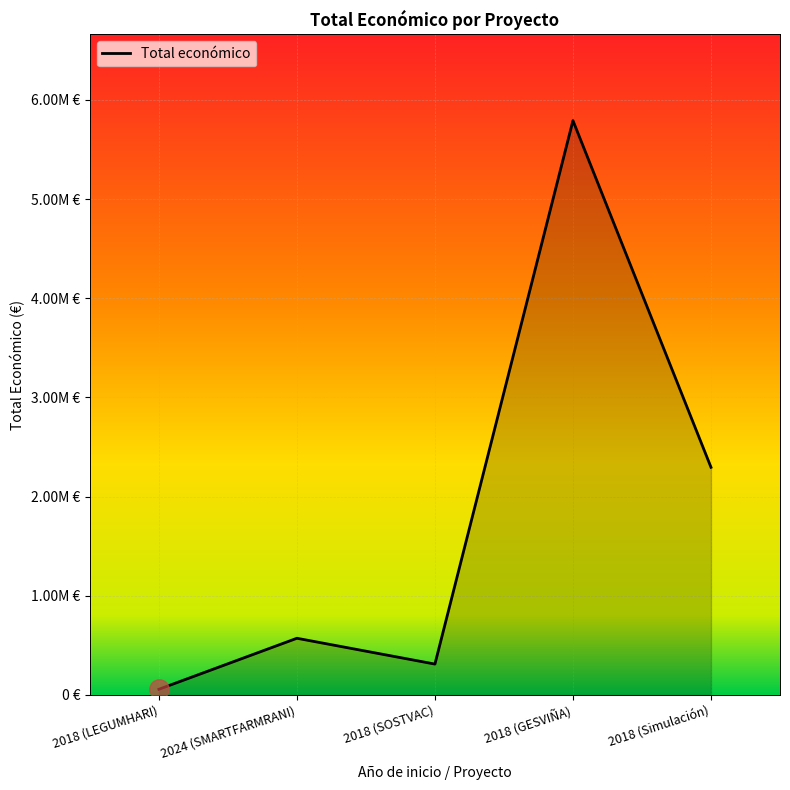

Where is the first local maximum?

2024 (SMARTFARMRANI)